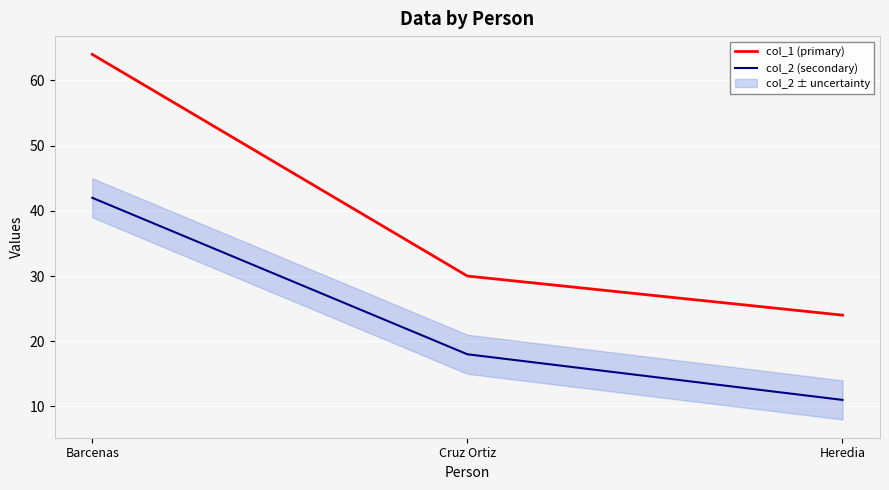

How many categories are shown in the chart?

3